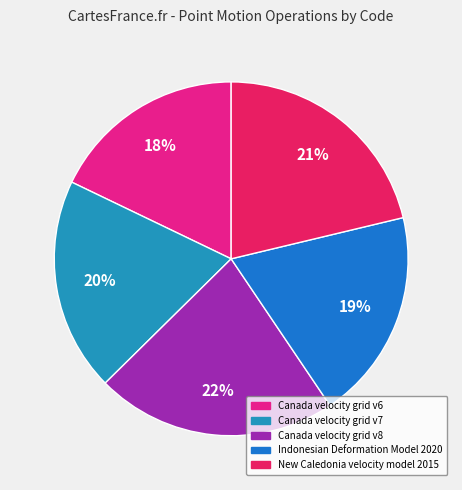

Which category has the smallest portion of the pie?

Canada velocity grid v6